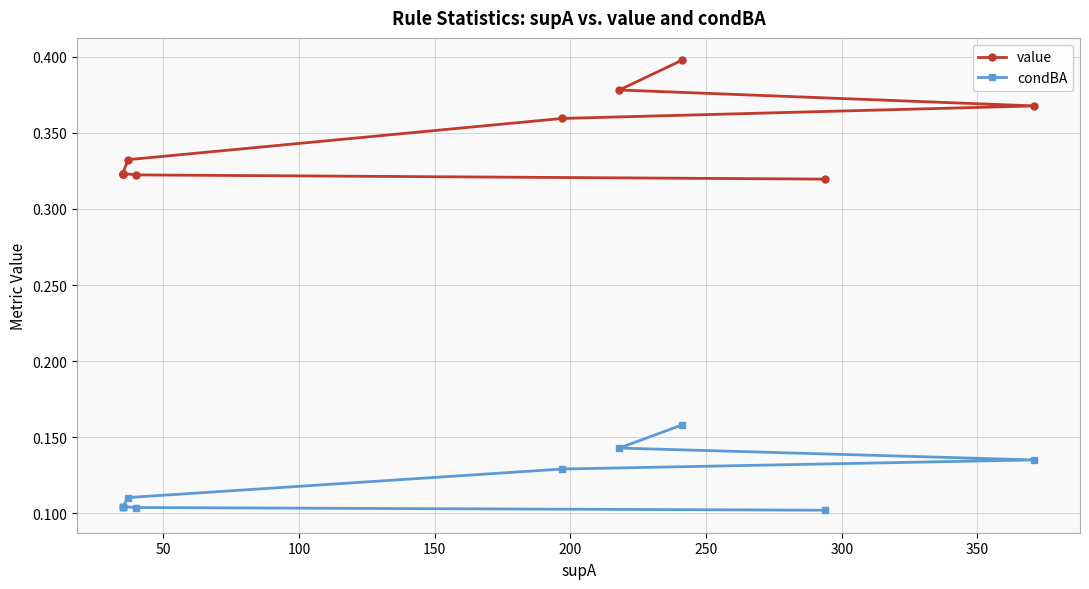

True or false: condBA and value intersect in this chart.

False